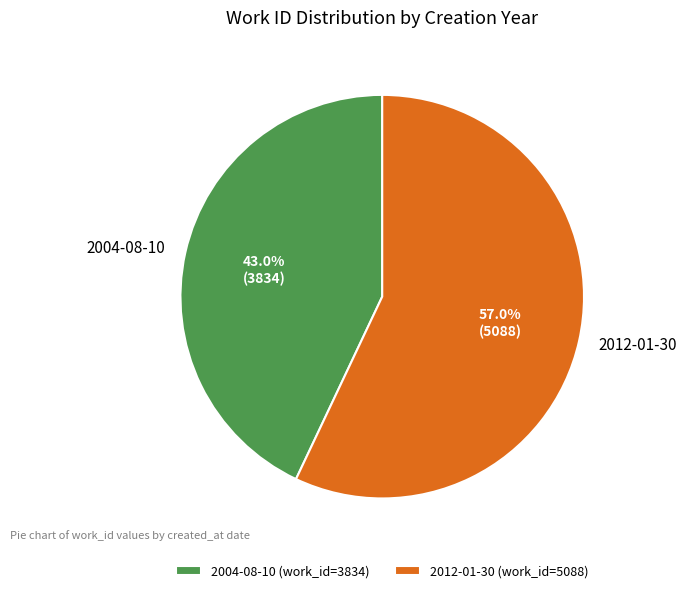

Is it true that 2012-01-30 is 51% of the pie?

False